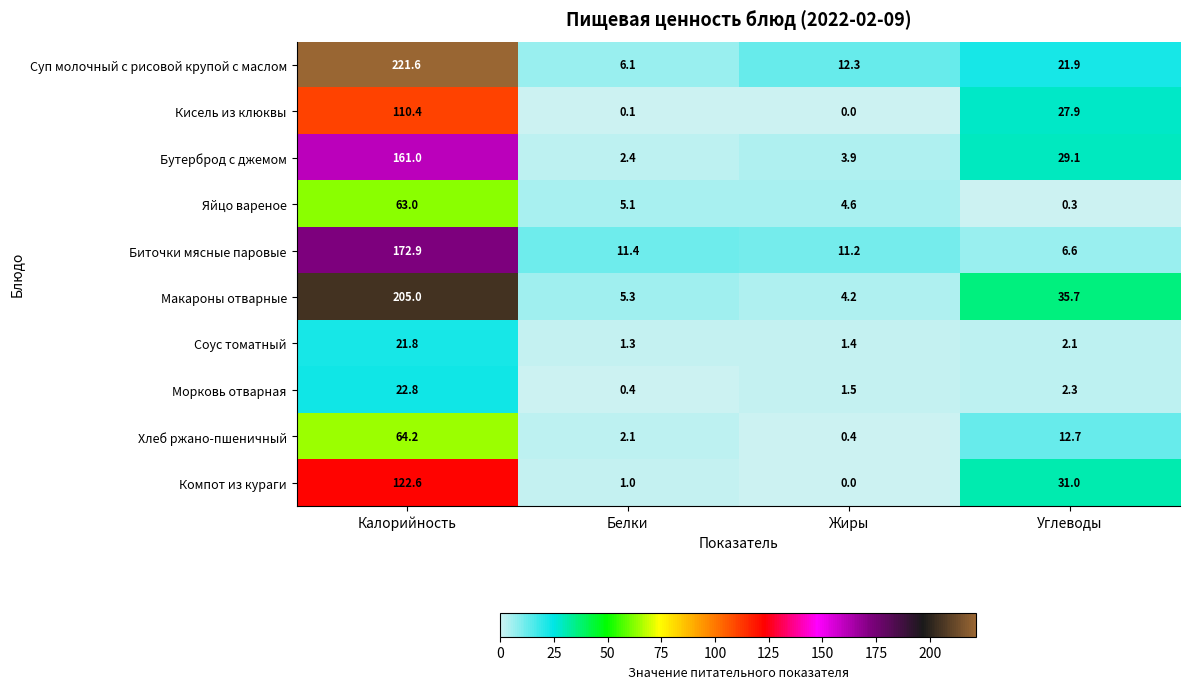

At which label is Компот из кураги closest to 61?

Углеводы